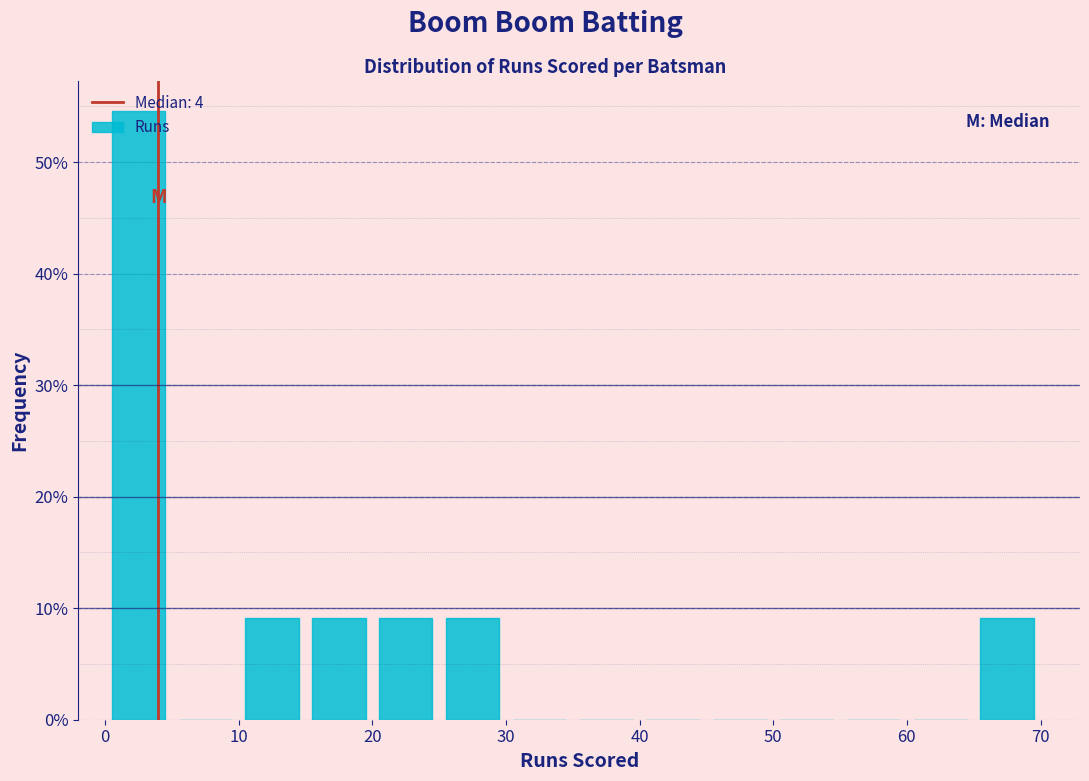

Which range on the x-axis has the tallest bar?

0 to 5